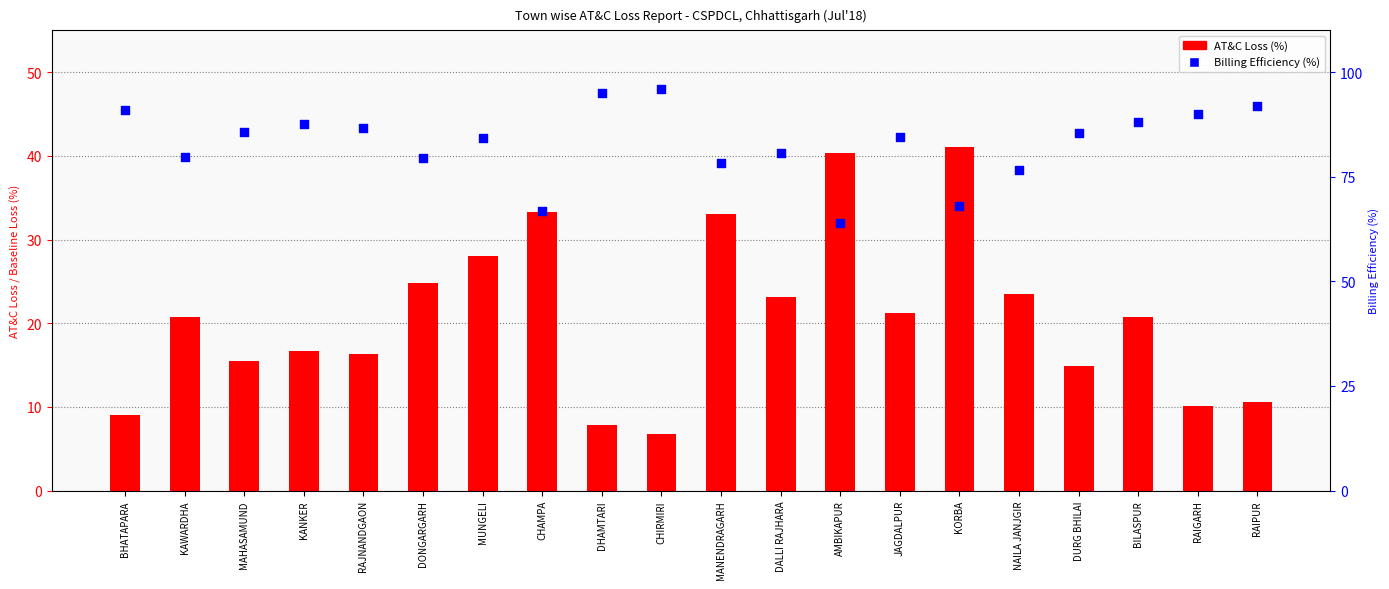

Which series contains the highest Y value?

Billing Efficiency (%)